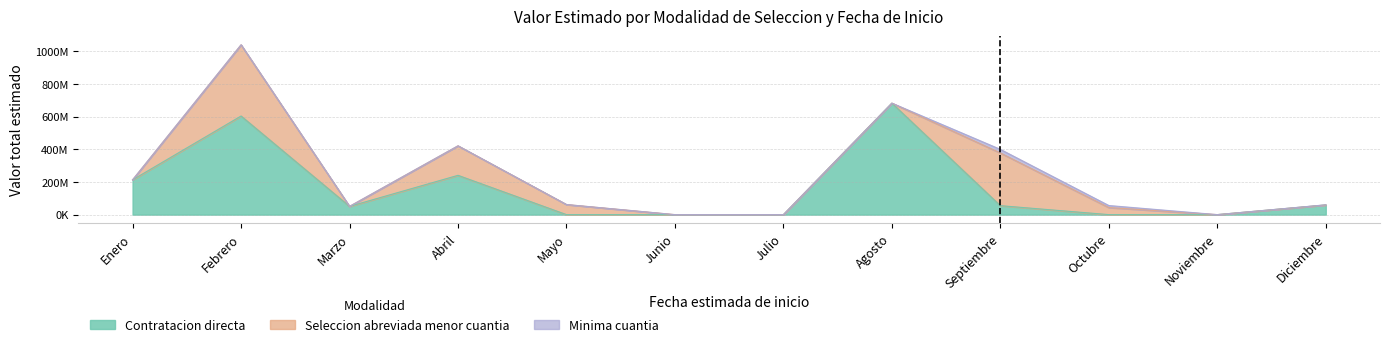

How many positive values does the Seleccion abreviada menor cuantia series have?

5